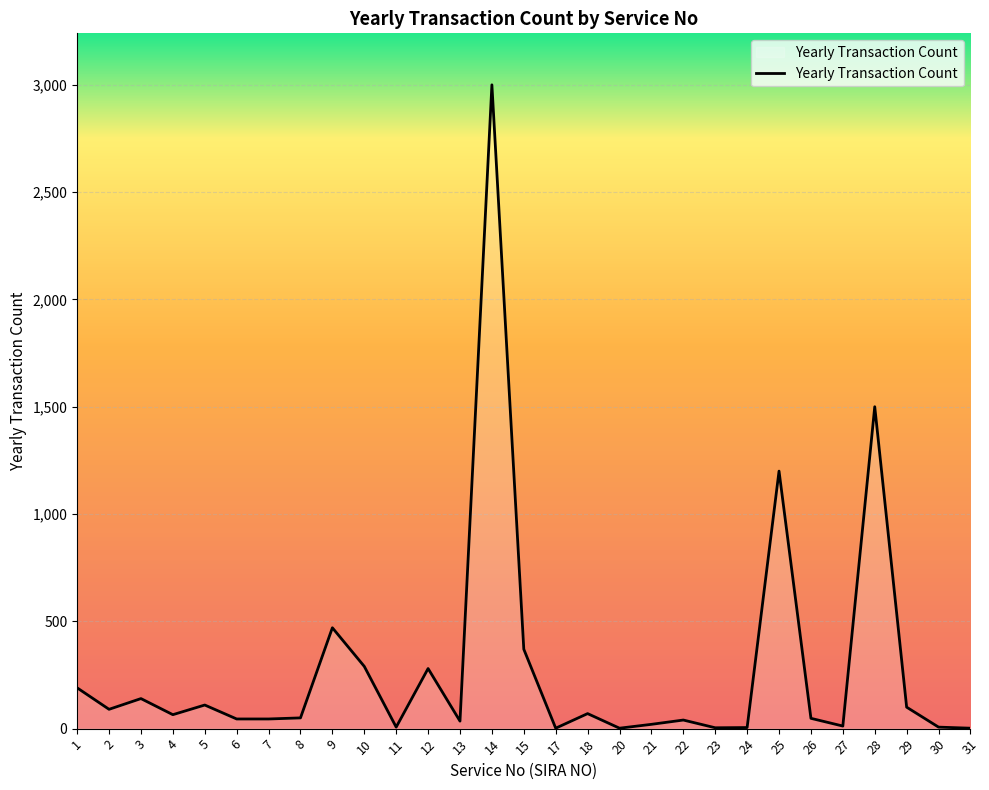

What is the sum of all values?

8199